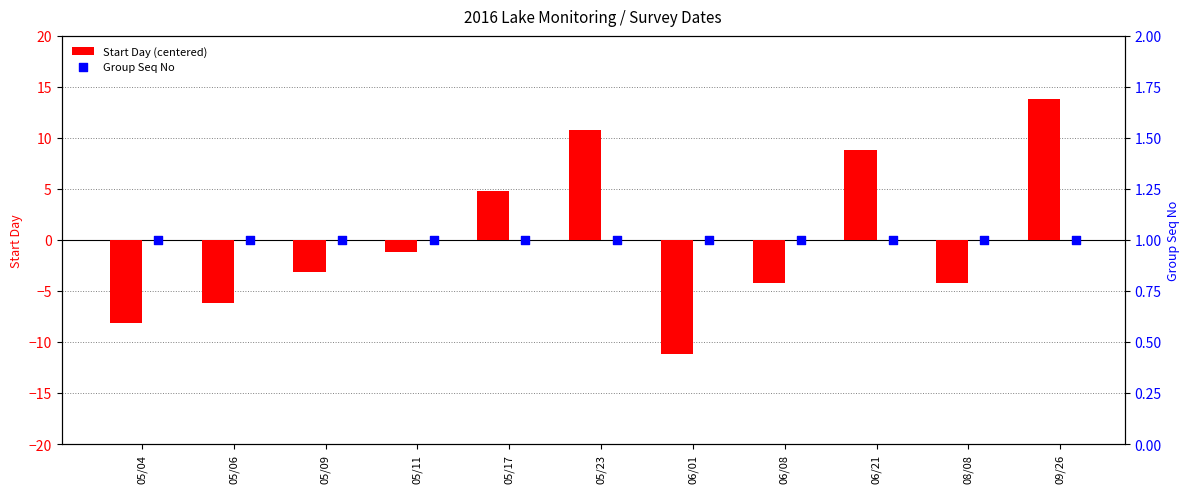

What are all the series names shown in the legend?

Start Day (centered), Group Seq No